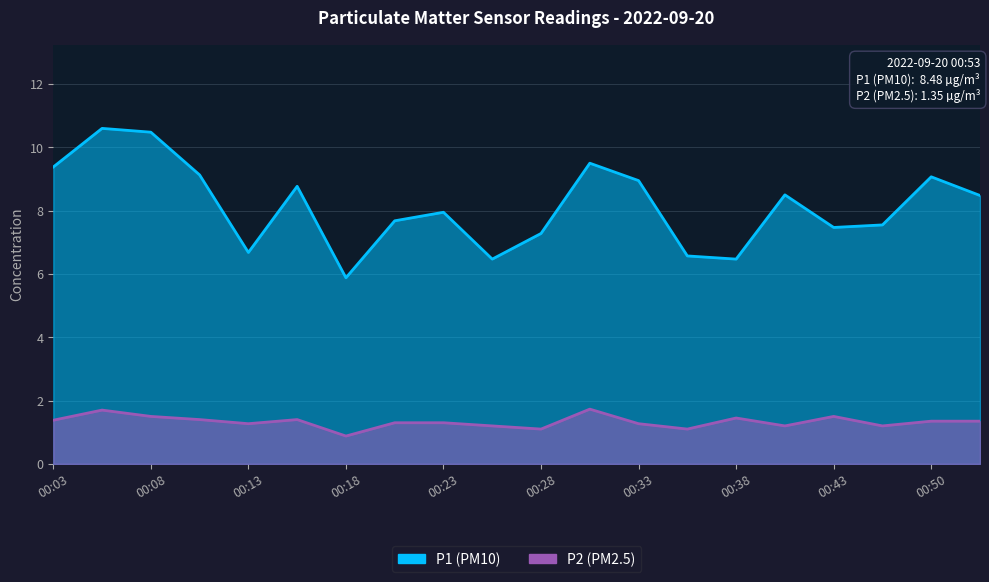

Reading left to right, transcribe all the data shown in this chart.

P1: 9.4	10.6	10.5	9.1	6.7	8.8	5.9	7.7	8.0	6.5	7.3	9.5	8.9	6.6	6.5	8.5	7.5	7.5	9.1	8.5
P2: 1.4	1.7	1.5	1.4	1.3	1.4	0.9	1.3	1.3	1.2	1.1	1.7	1.3	1.1	1.4	1.2	1.5	1.2	1.4	1.4